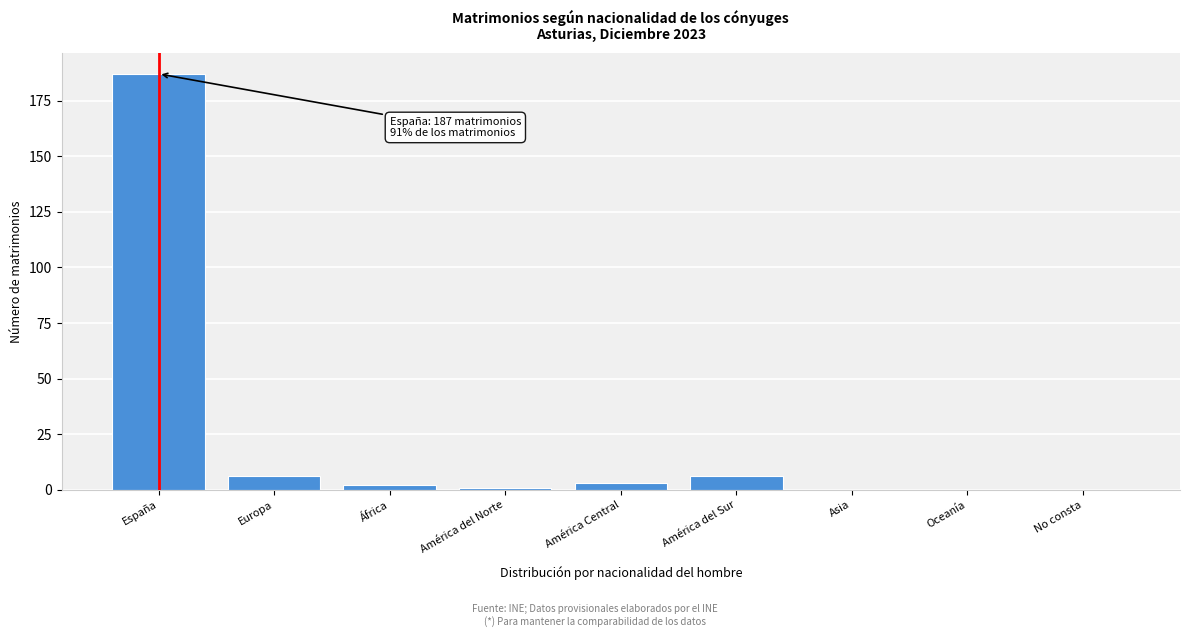

Reading right to left, extract all data points from this chart.

No consta=0	Oceanía=0	Asia=0	América del Sur=6	América Central=3	América del Norte=1	África=2	Europa=6	España=187